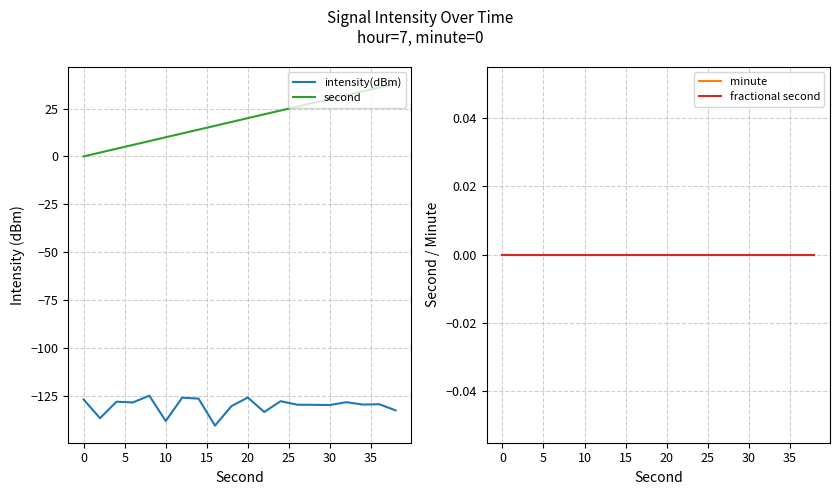

What is the minimum value shown in the chart?

-140.7